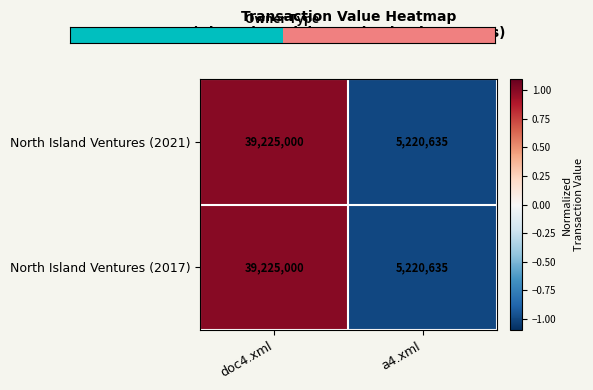

At which category does the chart reach its minimum across all series?

a4.xml